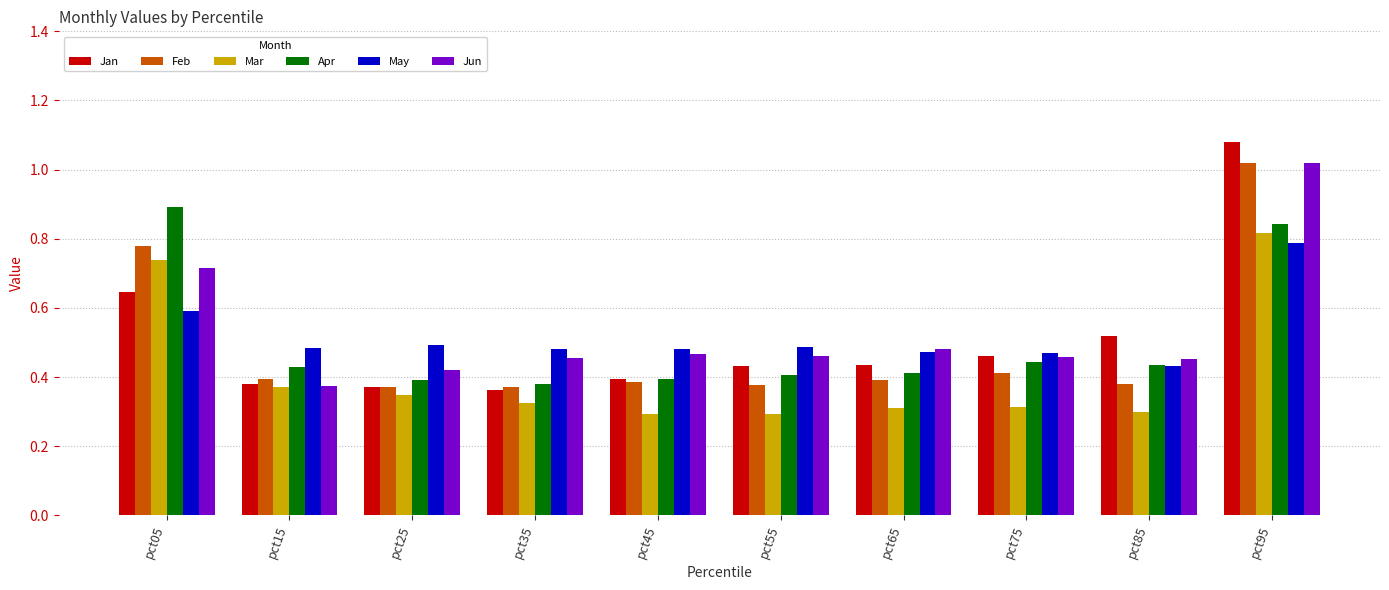

True or false: Jan has a value of 0.7 at pct45.

False